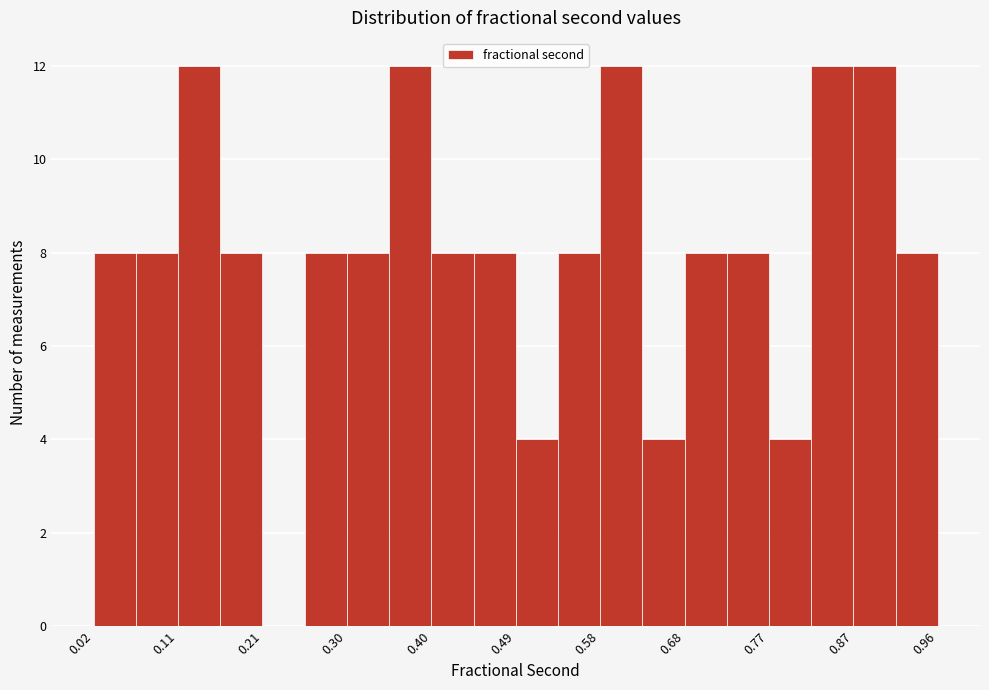

What is the height of the bar covering 0.25 to 0.30 on the x-axis? Neither the bar edges nor the heights are printed on the chart, so give them approximately, as read against the axes.

8